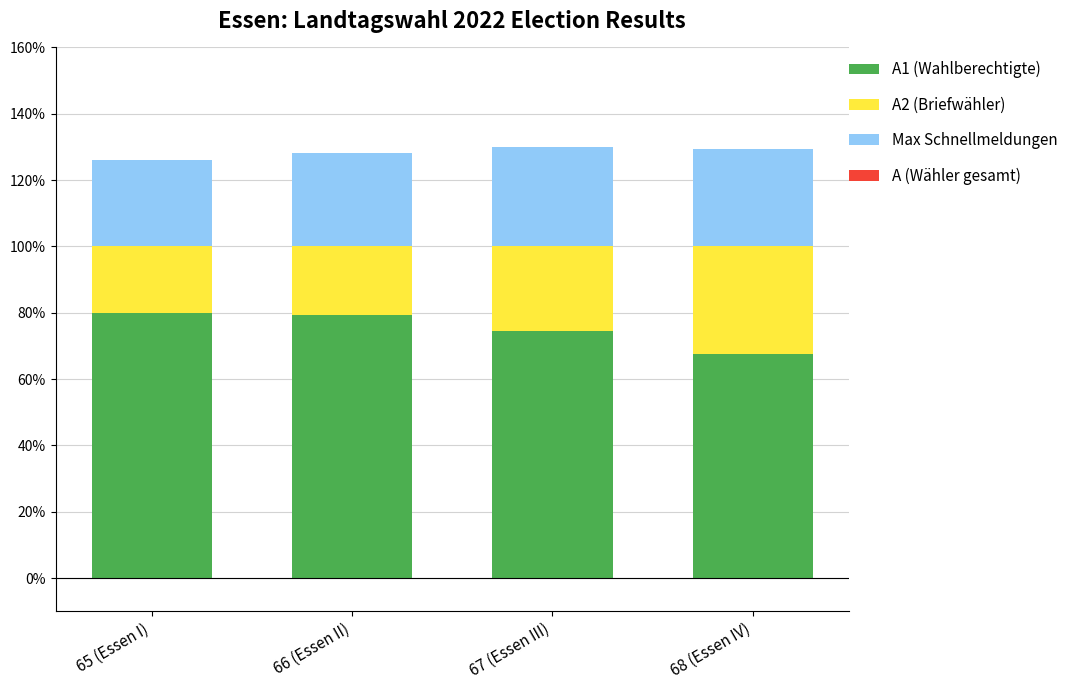

Rank the series by their maximum value, from lowest to highest.

A (Wähler gesamt), Max Schnellmeldungen, A2 (Briefwähler), A1 (Wahlberechtigte)